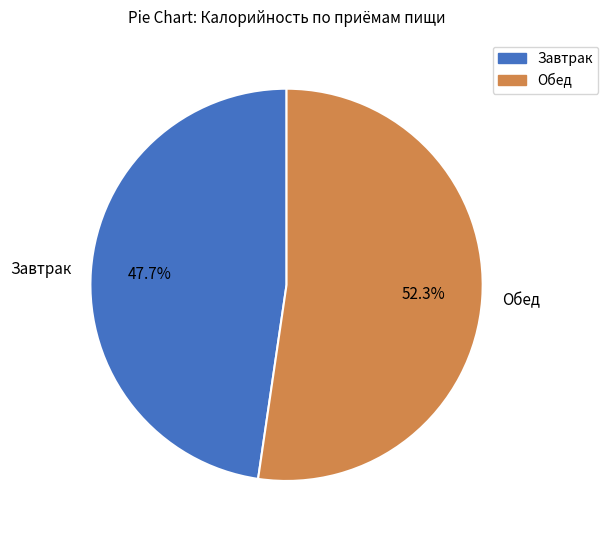

The Завтрак slice represents 56% of the pie. True or false?

False